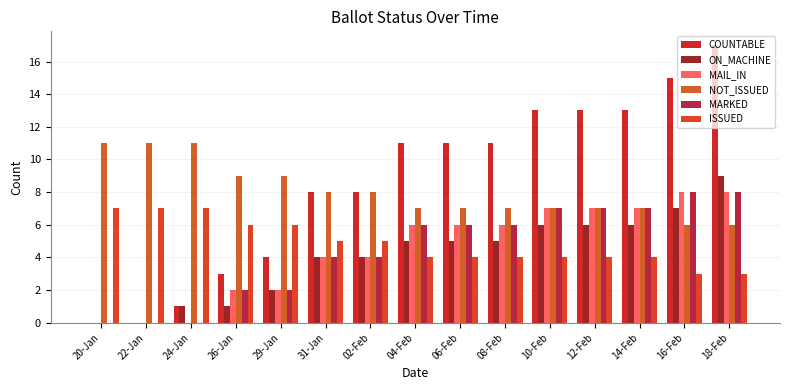

Which series has the largest total across all categories?

COUNTABLE